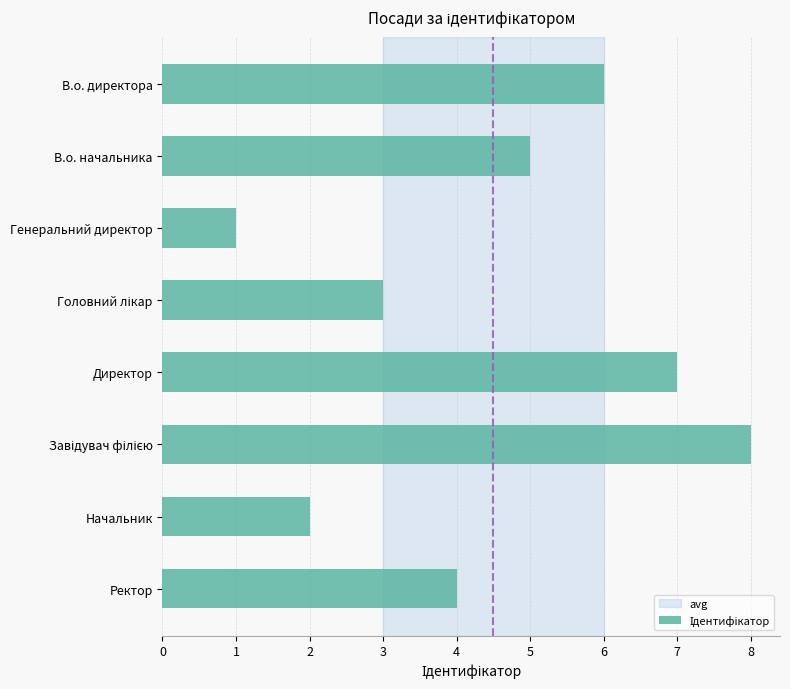

Approximately how many times larger is the value at Ректор compared to Начальник?

2.0